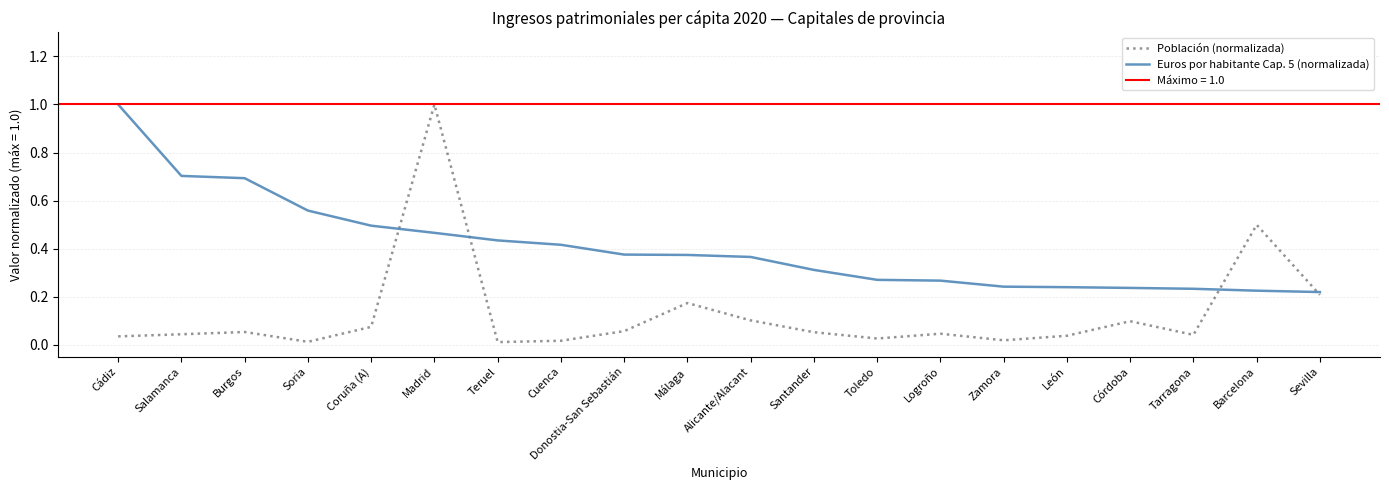

What is the total value across all series at Alicante/Alacant?

0.5